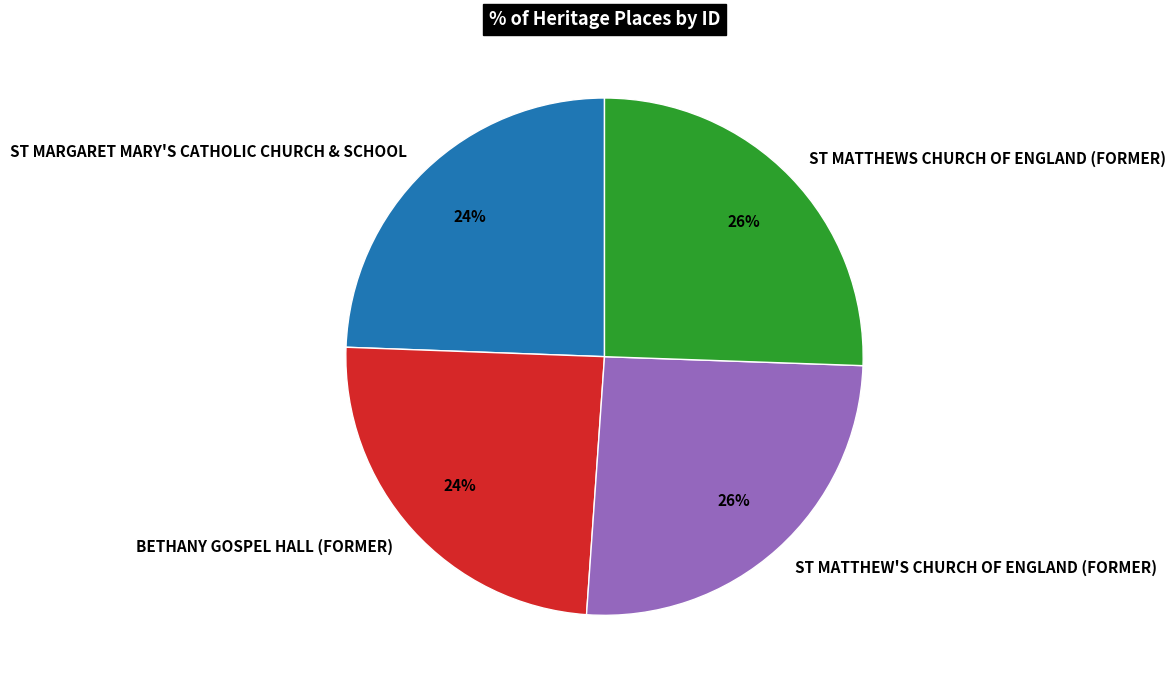

Between ST MATTHEWS CHURCH OF ENGLAND (FORMER) and BETHANY GOSPEL HALL (FORMER), which is larger?

ST MATTHEWS CHURCH OF ENGLAND (FORMER)